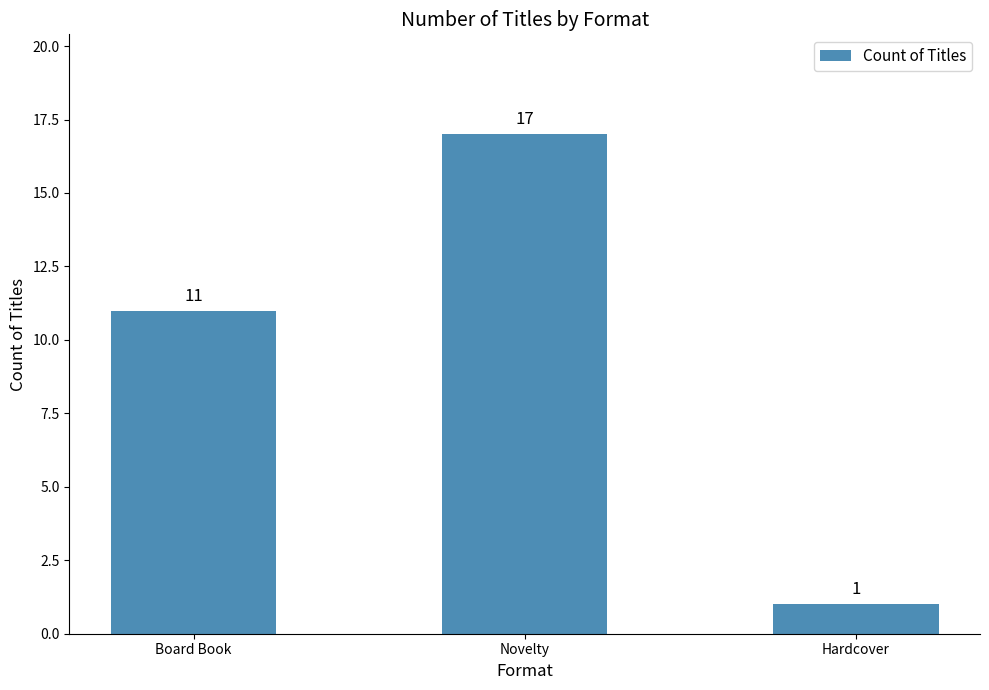

Are the bars grouped side by side (vs. stacked)?

No